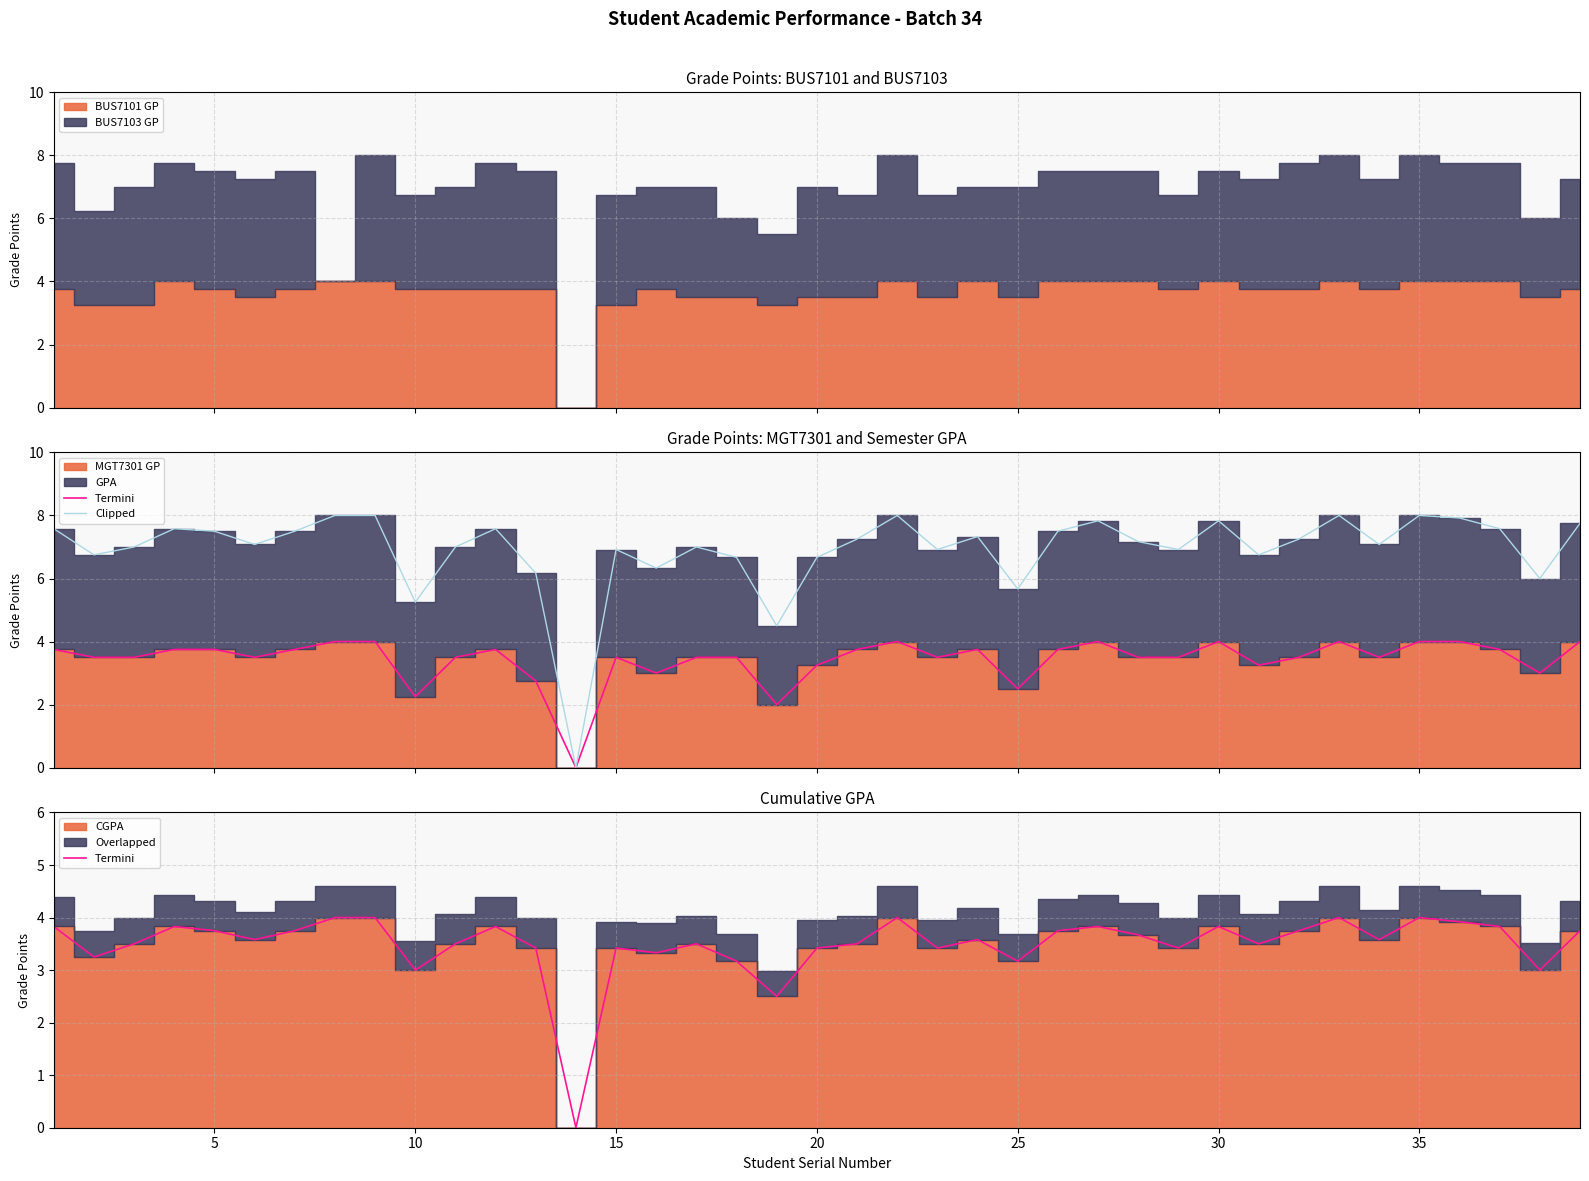

Is it true that Clipped equals 4.4 at 32?

False